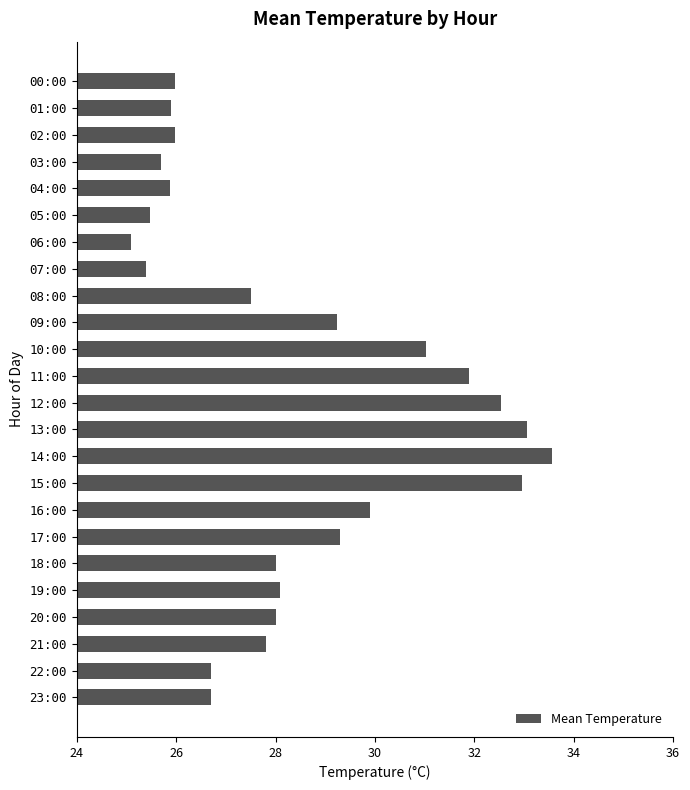

The chart shows a value of 15.5 at 12:00. True or false?

False